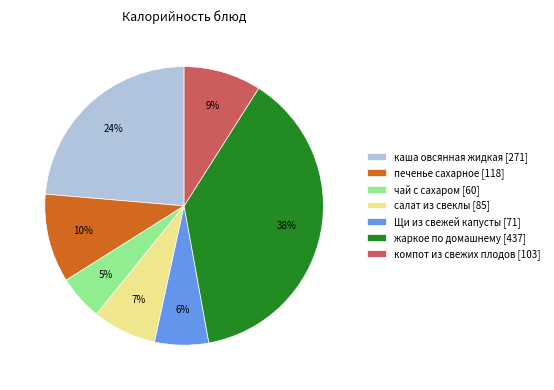

Is it true that печенье сахарное is 19% of the pie?

False